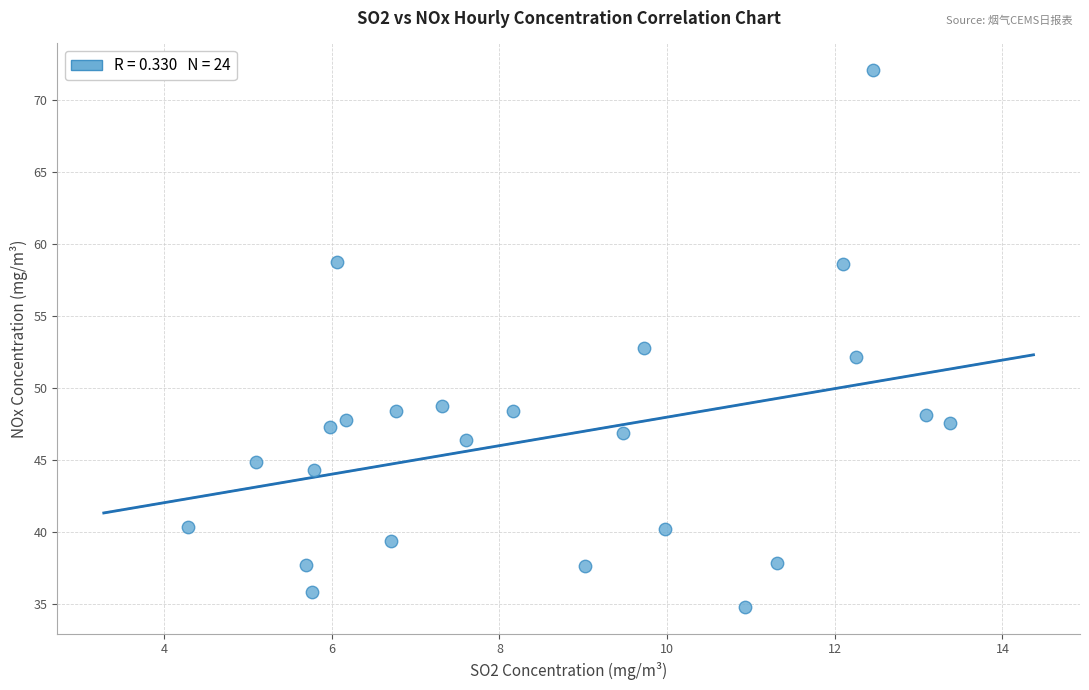

What is the range of Y values (max minus min)?

37.3